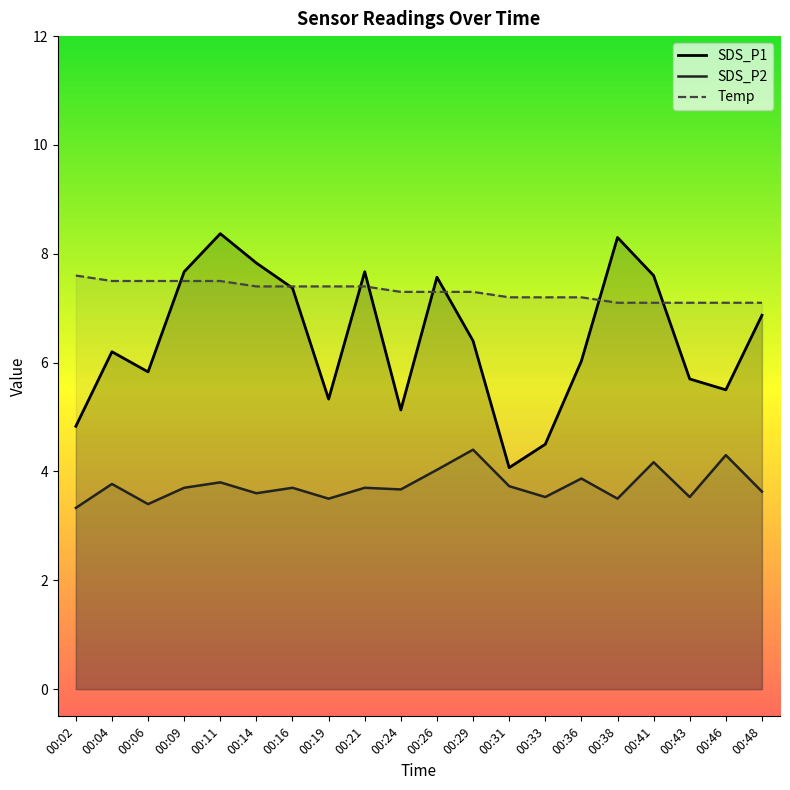

Rank the series by their average value, from highest to lowest.

Temp, SDS_P1, SDS_P2